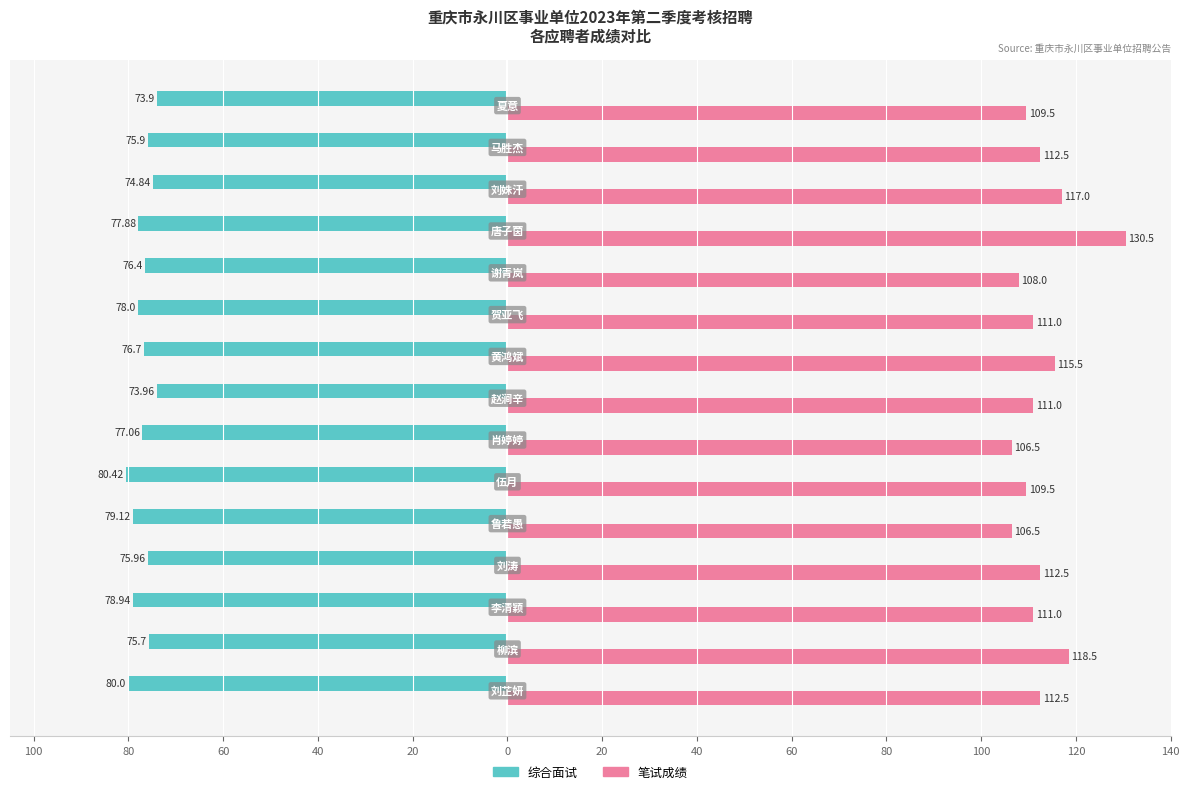

What are all the series names shown in the legend?

综合面试, 笔试成绩